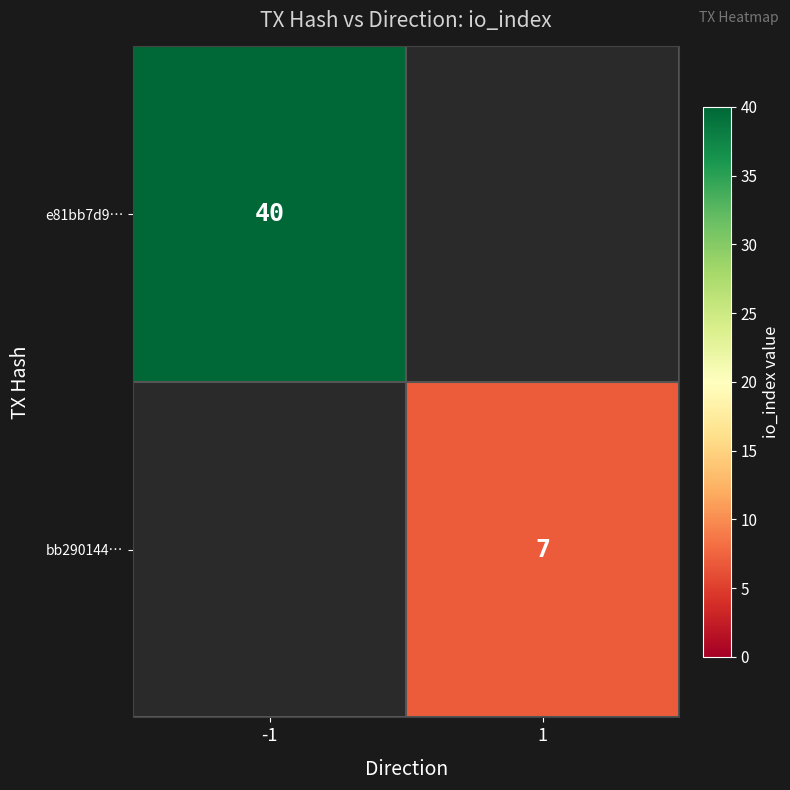

True or false: bb290144… has a value of 7 at 1.

True